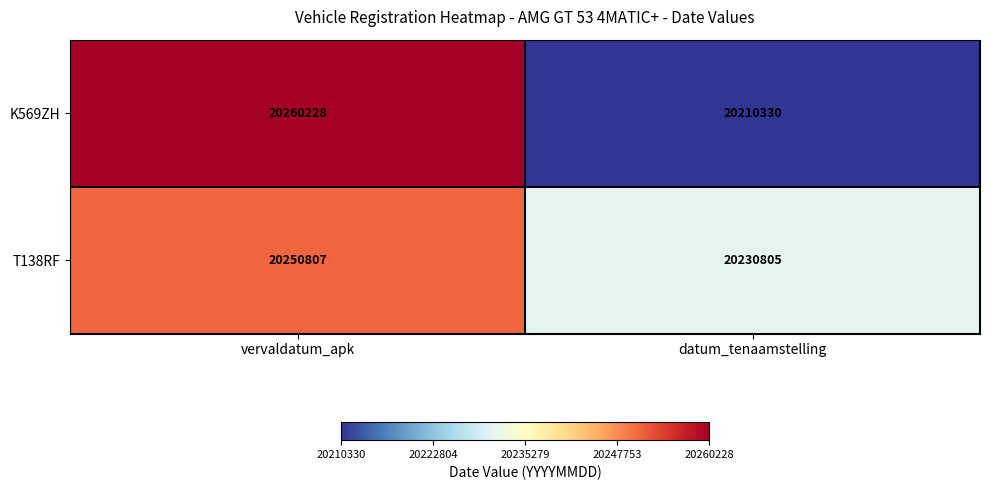

The K569ZH series shows 9957806 at datum_tenaamstelling. True or false?

False